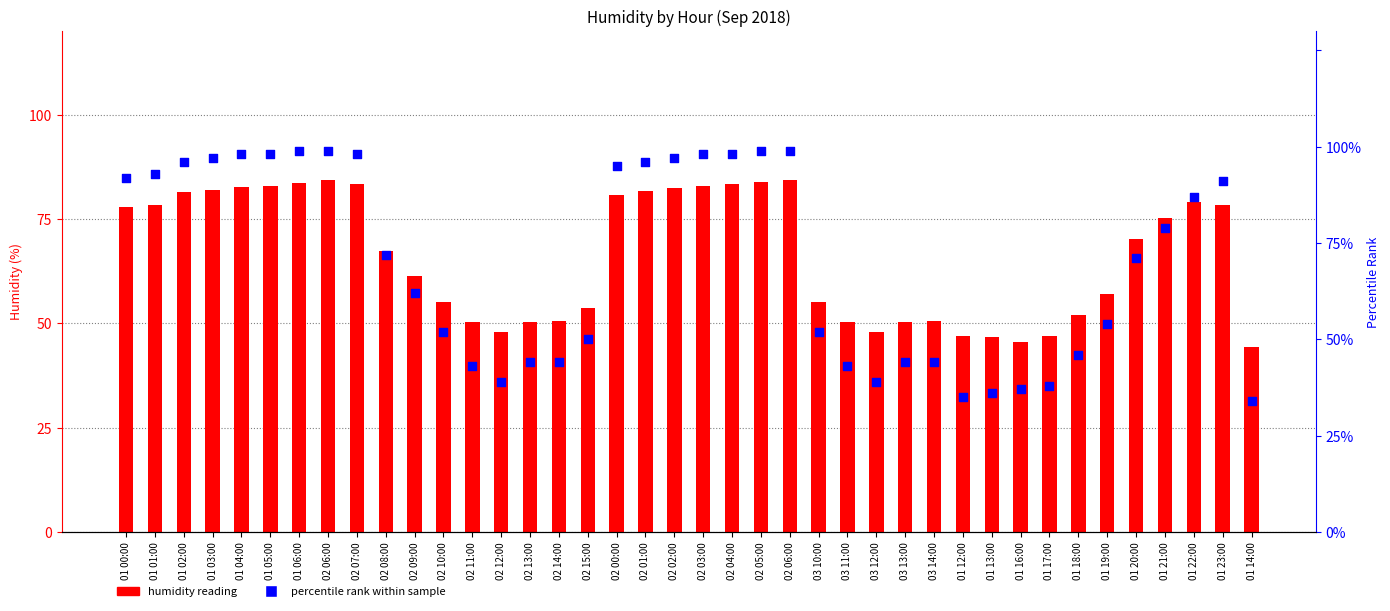

Which series has the widest spread of Y values?

percentile rank within sample